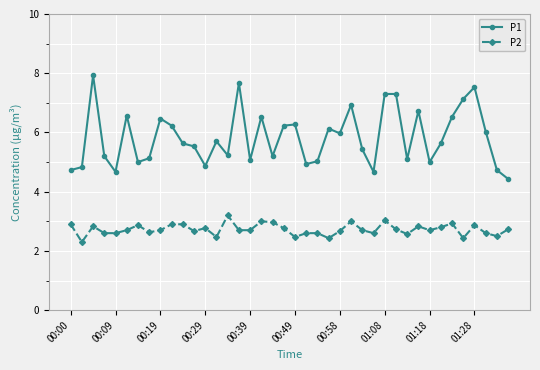

Which series has the largest total across all categories?

P1